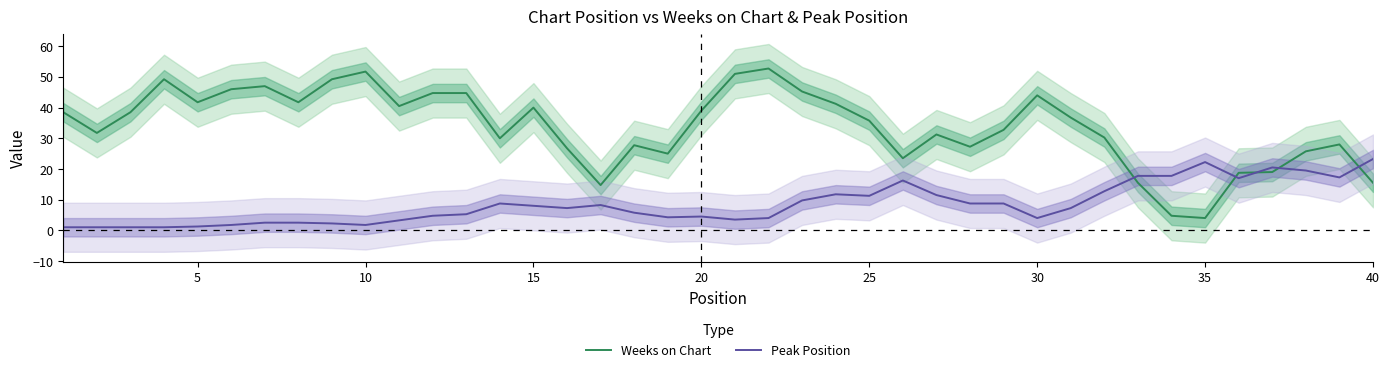

What are all the series names shown in the legend?

Weeks on Chart, Peak Position